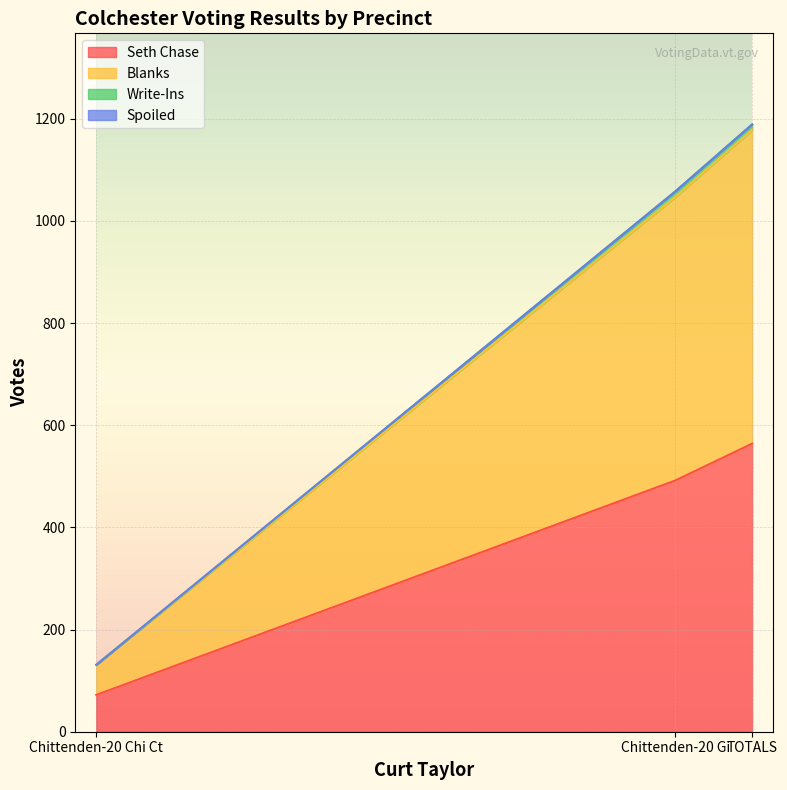

What position from the right is TOTALS?

1